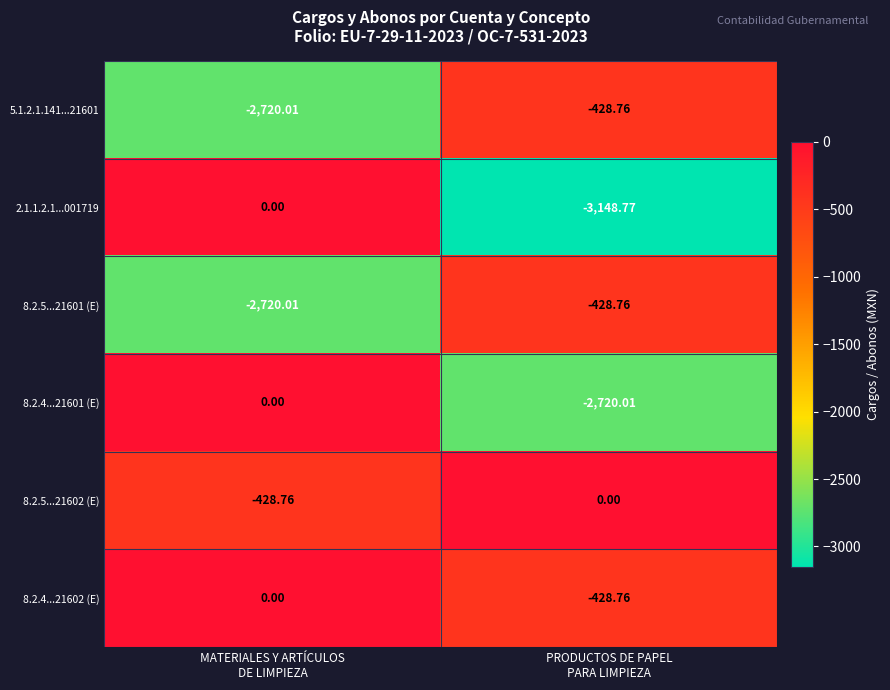

How many values in the 8.2.5...21602 (E) series are below 0?

1